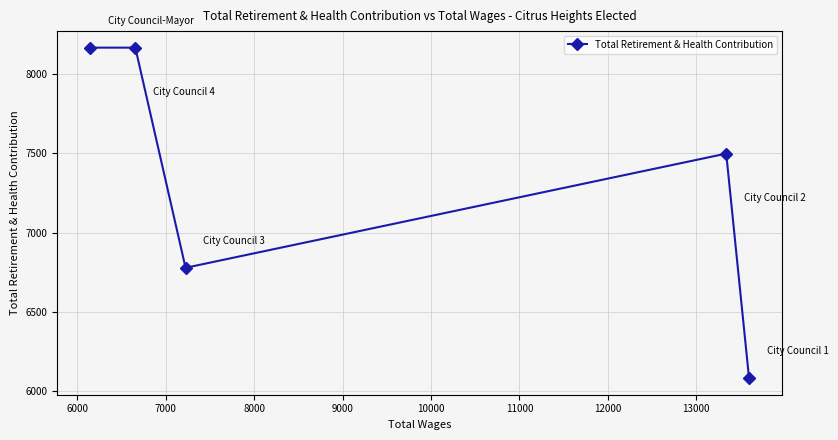

How many series are shown in this chart?

1